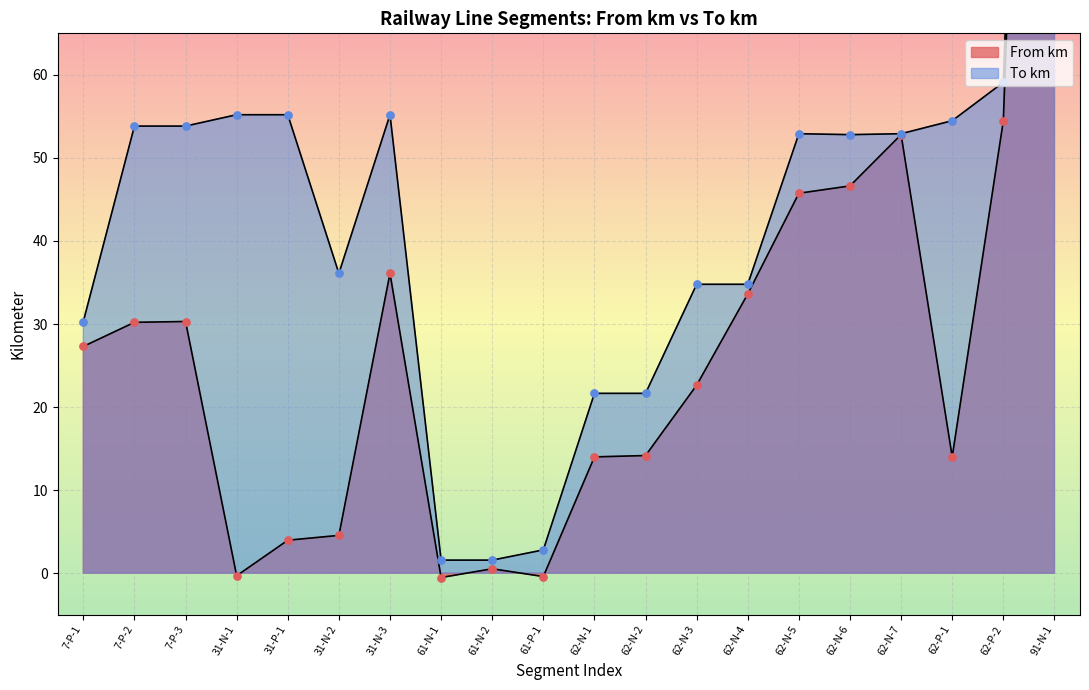

At how many categories does at least one series exceed 10?

17